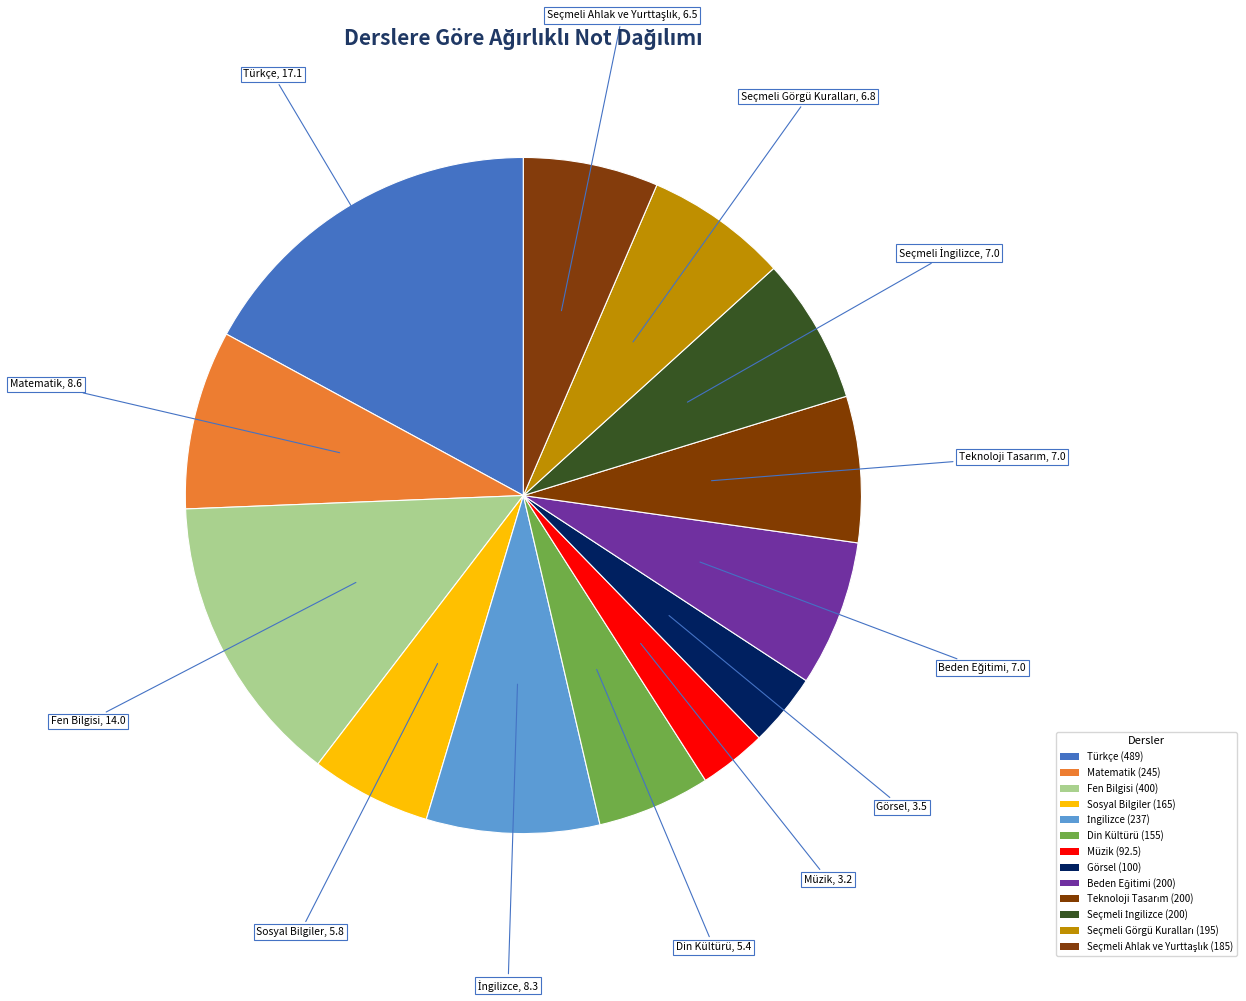

To the nearest percent, what percentage of the pie is Fen Bilgisi?

14%